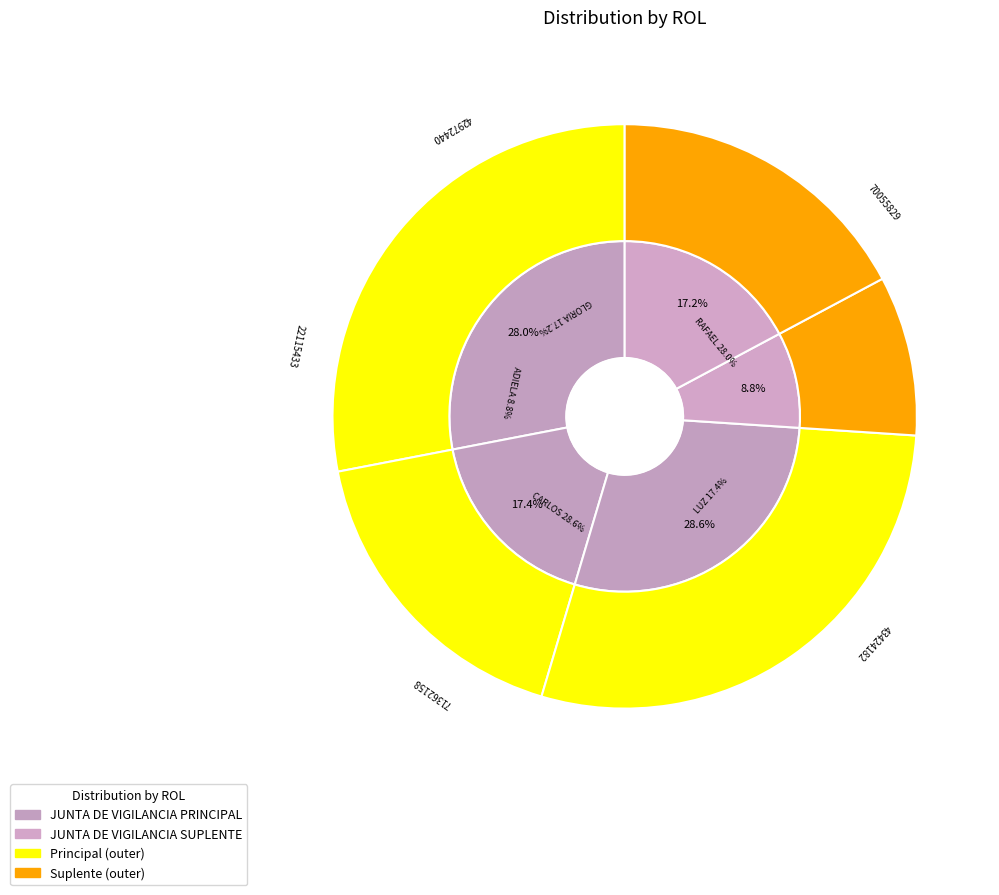

True or false: LUZ ESTELLA ZULUAGA ARISTIZABAL accounts for 17% of the total.

True